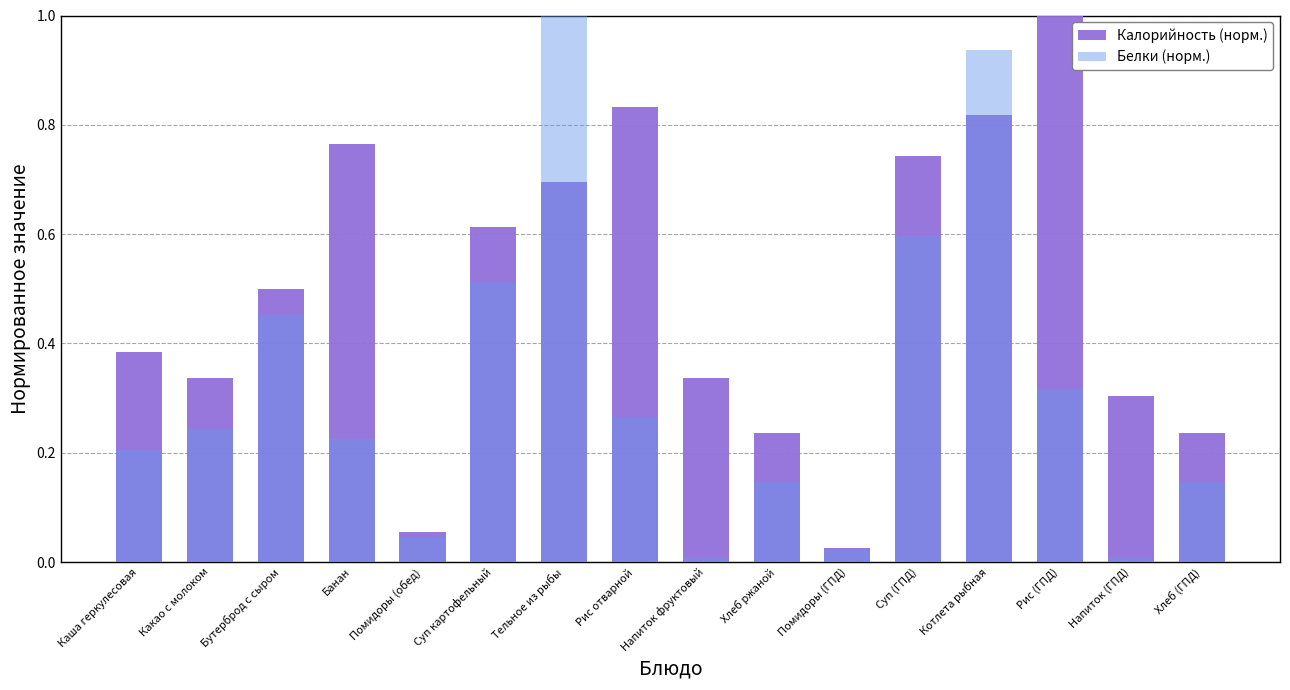

Which series has the largest range (max minus min)?

Белки (норм.)